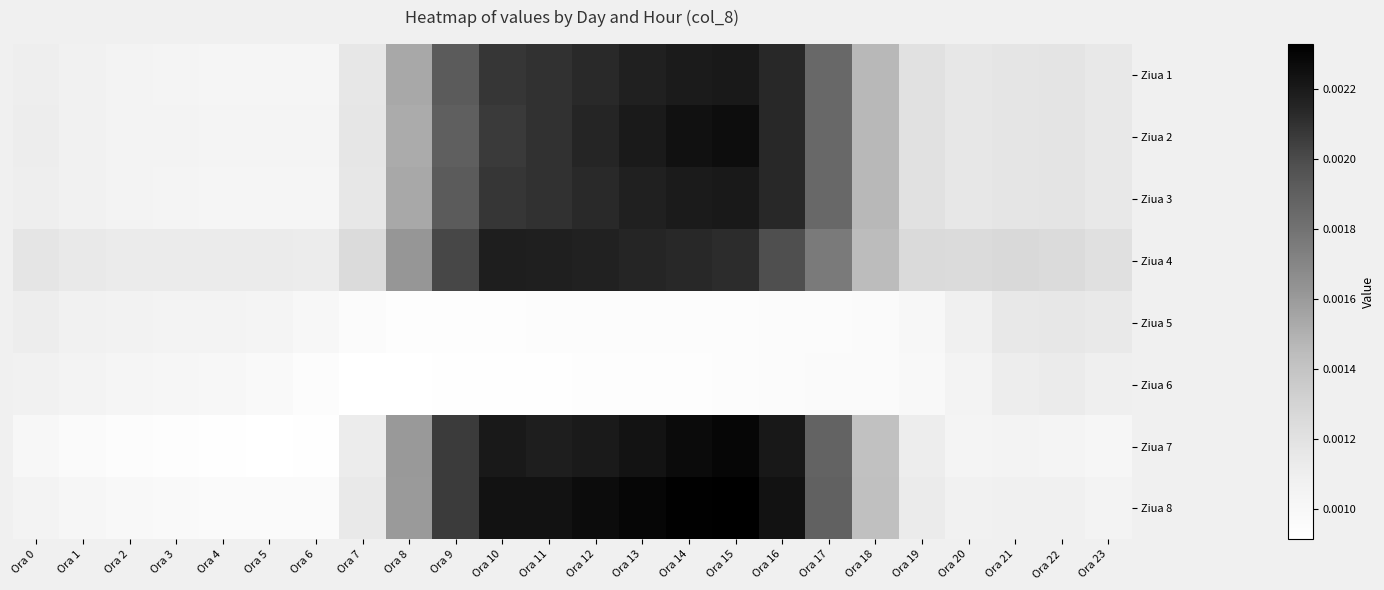

Reading left to right, transcribe all the data shown in this chart.

Ziua 1: Ora 0=0.0	Ora 1=0.0	Ora 2=0.0	Ora 3=0.0	Ora 4=0.0	Ora 5=0.0	Ora 6=0.0	Ora 7=0.0	Ora 8=0.0	Ora 9=0.0	Ora 10=0.0	Ora 11=0.0	Ora 12=0.0	Ora 13=0.0	Ora 14=0.0	Ora 15=0.0	Ora 16=0.0	Ora 17=0.0	Ora 18=0.0	Ora 19=0.0	Ora 20=0.0	Ora 21=0.0	Ora 22=0.0	Ora 23=0.0
Ziua 2: Ora 0=0.0	Ora 1=0.0	Ora 2=0.0	Ora 3=0.0	Ora 4=0.0	Ora 5=0.0	Ora 6=0.0	Ora 7=0.0	Ora 8=0.0	Ora 9=0.0	Ora 10=0.0	Ora 11=0.0	Ora 12=0.0	Ora 13=0.0	Ora 14=0.0	Ora 15=0.0	Ora 16=0.0	Ora 17=0.0	Ora 18=0.0	Ora 19=0.0	Ora 20=0.0	Ora 21=0.0	Ora 22=0.0	Ora 23=0.0
Ziua 3: Ora 0=0.0	Ora 1=0.0	Ora 2=0.0	Ora 3=0.0	Ora 4=0.0	Ora 5=0.0	Ora 6=0.0	Ora 7=0.0	Ora 8=0.0	Ora 9=0.0	Ora 10=0.0	Ora 11=0.0	Ora 12=0.0	Ora 13=0.0	Ora 14=0.0	Ora 15=0.0	Ora 16=0.0	Ora 17=0.0	Ora 18=0.0	Ora 19=0.0	Ora 20=0.0	Ora 21=0.0	Ora 22=0.0	Ora 23=0.0
Ziua 4: Ora 0=0.0	Ora 1=0.0	Ora 2=0.0	Ora 3=0.0	Ora 4=0.0	Ora 5=0.0	Ora 6=0.0	Ora 7=0.0	Ora 8=0.0	Ora 9=0.0	Ora 10=0.0	Ora 11=0.0	Ora 12=0.0	Ora 13=0.0	Ora 14=0.0	Ora 15=0.0	Ora 16=0.0	Ora 17=0.0	Ora 18=0.0	Ora 19=0.0	Ora 20=0.0	Ora 21=0.0	Ora 22=0.0	Ora 23=0.0
Ziua 5: Ora 0=0.0	Ora 1=0.0	Ora 2=0.0	Ora 3=0.0	Ora 4=0.0	Ora 5=0.0	Ora 6=0.0	Ora 7=0.0	Ora 8=0.0	Ora 9=0.0	Ora 10=0.0	Ora 11=0.0	Ora 12=0.0	Ora 13=0.0	Ora 14=0.0	Ora 15=0.0	Ora 16=0.0	Ora 17=0.0	Ora 18=0.0	Ora 19=0.0	Ora 20=0.0	Ora 21=0.0	Ora 22=0.0	Ora 23=0.0
Ziua 6: Ora 0=0.0	Ora 1=0.0	Ora 2=0.0	Ora 3=0.0	Ora 4=0.0	Ora 5=0.0	Ora 6=0.0	Ora 7=0.0	Ora 8=0.0	Ora 9=0.0	Ora 10=0.0	Ora 11=0.0	Ora 12=0.0	Ora 13=0.0	Ora 14=0.0	Ora 15=0.0	Ora 16=0.0	Ora 17=0.0	Ora 18=0.0	Ora 19=0.0	Ora 20=0.0	Ora 21=0.0	Ora 22=0.0	Ora 23=0.0
Ziua 7: Ora 0=0.0	Ora 1=0.0	Ora 2=0.0	Ora 3=0.0	Ora 4=0.0	Ora 5=0.0	Ora 6=0.0	Ora 7=0.0	Ora 8=0.0	Ora 9=0.0	Ora 10=0.0	Ora 11=0.0	Ora 12=0.0	Ora 13=0.0	Ora 14=0.0	Ora 15=0.0	Ora 16=0.0	Ora 17=0.0	Ora 18=0.0	Ora 19=0.0	Ora 20=0.0	Ora 21=0.0	Ora 22=0.0	Ora 23=0.0
Ziua 8: Ora 0=0.0	Ora 1=0.0	Ora 2=0.0	Ora 3=0.0	Ora 4=0.0	Ora 5=0.0	Ora 6=0.0	Ora 7=0.0	Ora 8=0.0	Ora 9=0.0	Ora 10=0.0	Ora 11=0.0	Ora 12=0.0	Ora 13=0.0	Ora 14=0.0	Ora 15=0.0	Ora 16=0.0	Ora 17=0.0	Ora 18=0.0	Ora 19=0.0	Ora 20=0.0	Ora 21=0.0	Ora 22=0.0	Ora 23=0.0